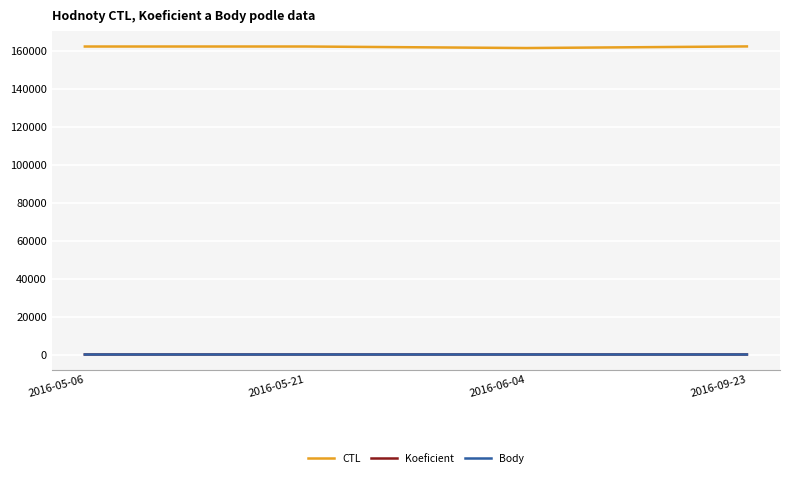

What is the minimum value for CTL?

161313